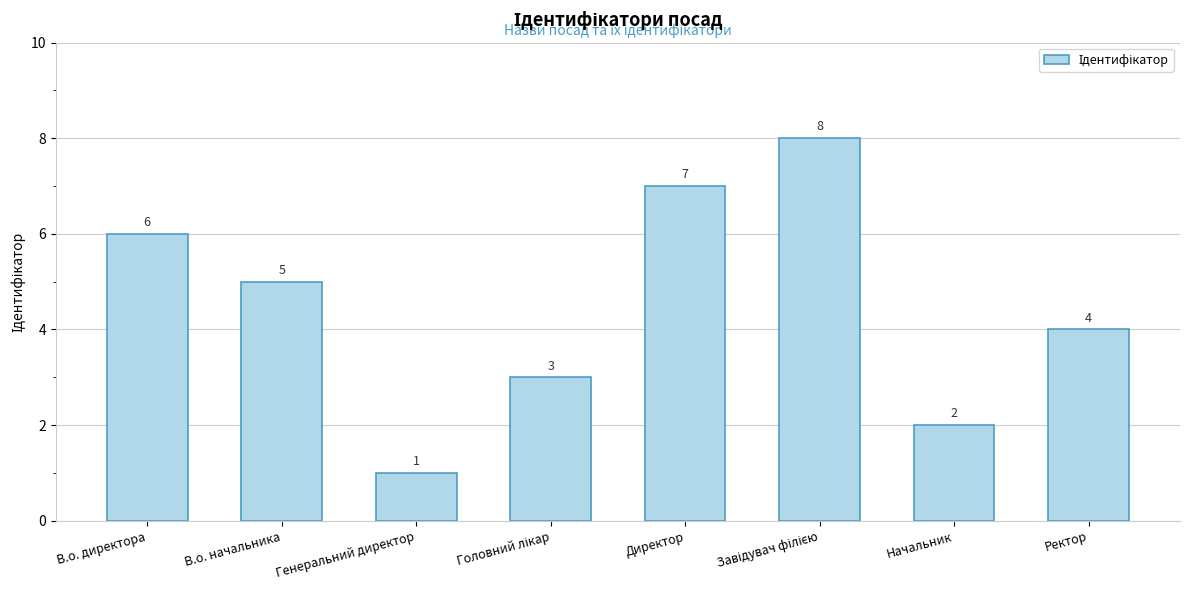

True or false: the data shows 6 at В.о. директора.

True